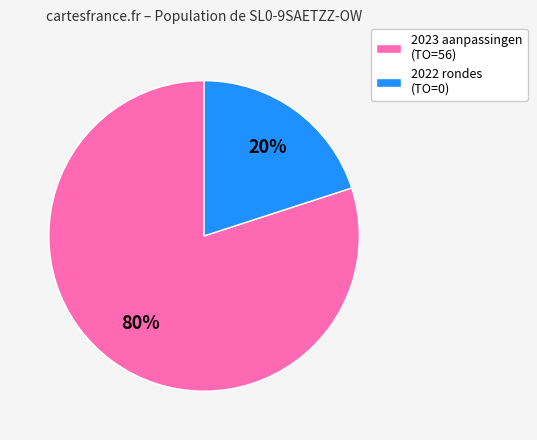

To the nearest percent, what is the difference between the largest and smallest slice percentages?

60%